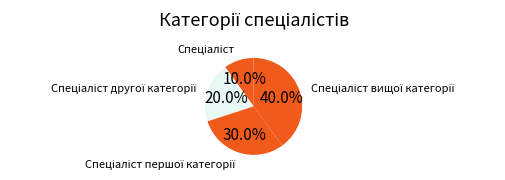

Is there any slice that represents more than half of the pie?

No